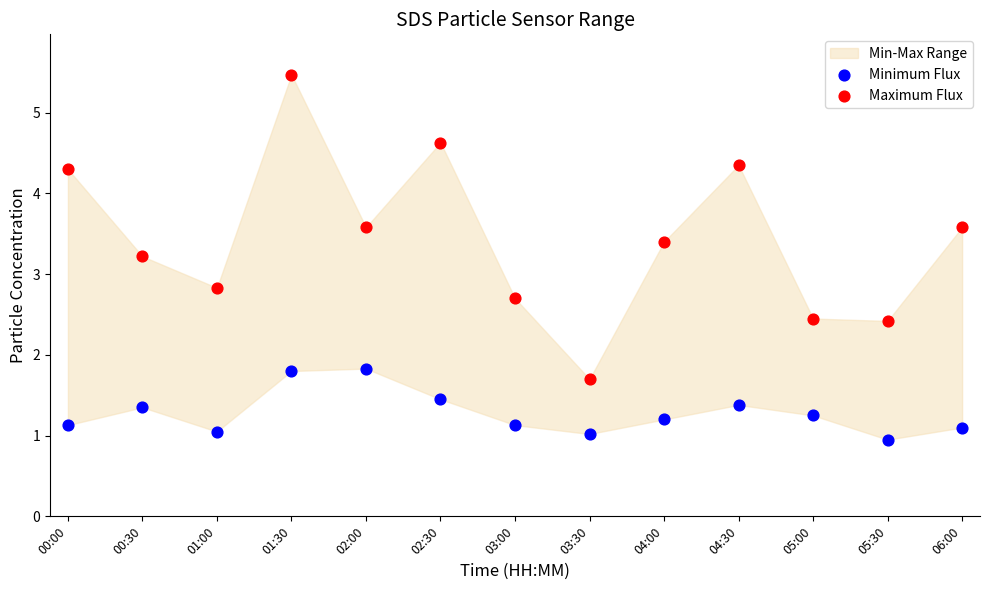

Which series contains the lowest Y value?

Minimum Flux